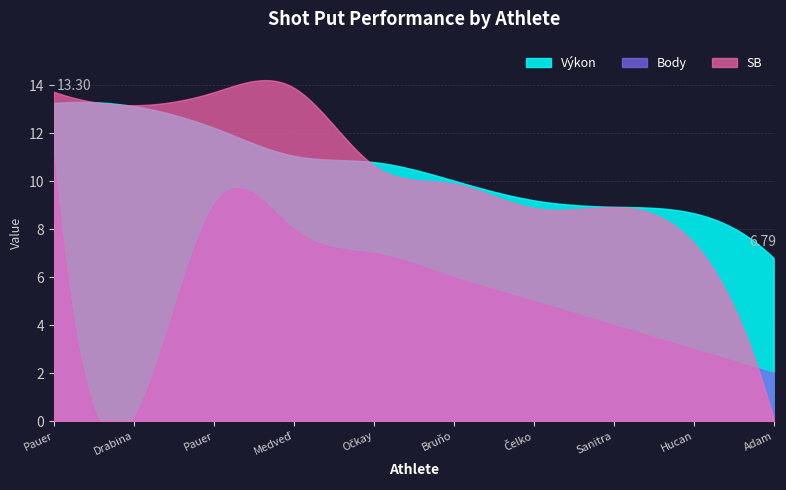

What are all the series names shown in the legend?

Výkon, Body, SB